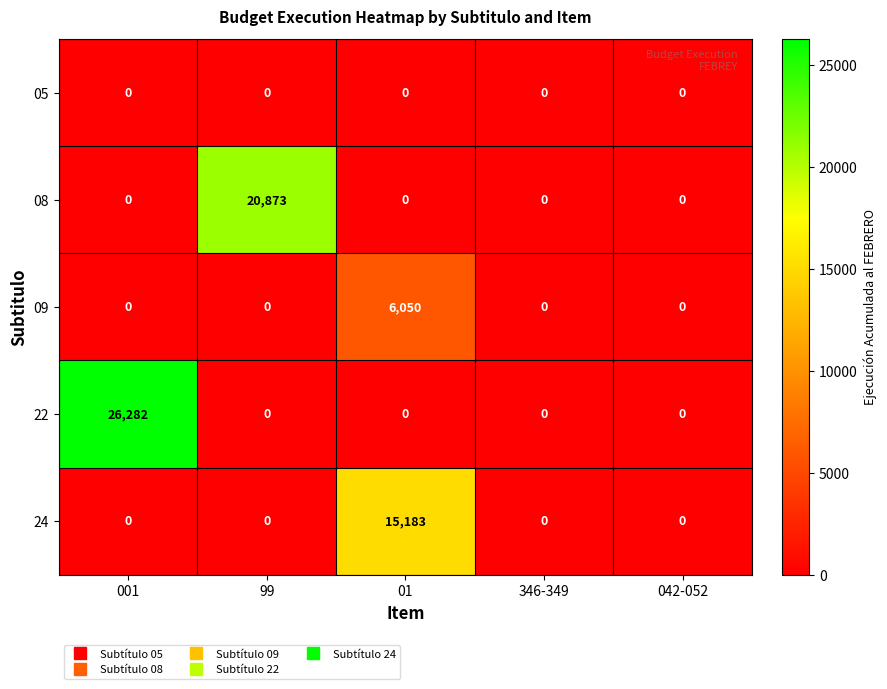

Reading right to left, transcribe all the data shown in this chart.

05: 0	0	0	0	0
08: 0	0	0	20873	0
09: 0	0	6050	0	0
22: 0	0	0	0	26282
24: 0	0	15183	0	0